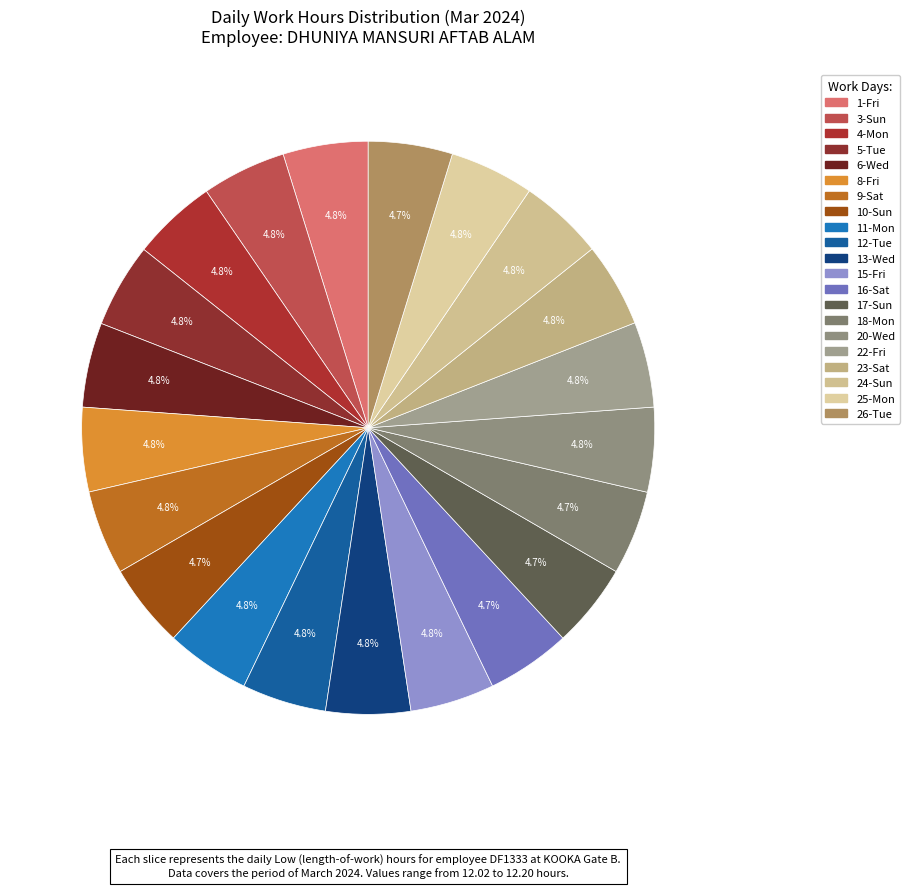

Combined, what portion of the pie is 4-Mon and 17-Sun?

9.5%